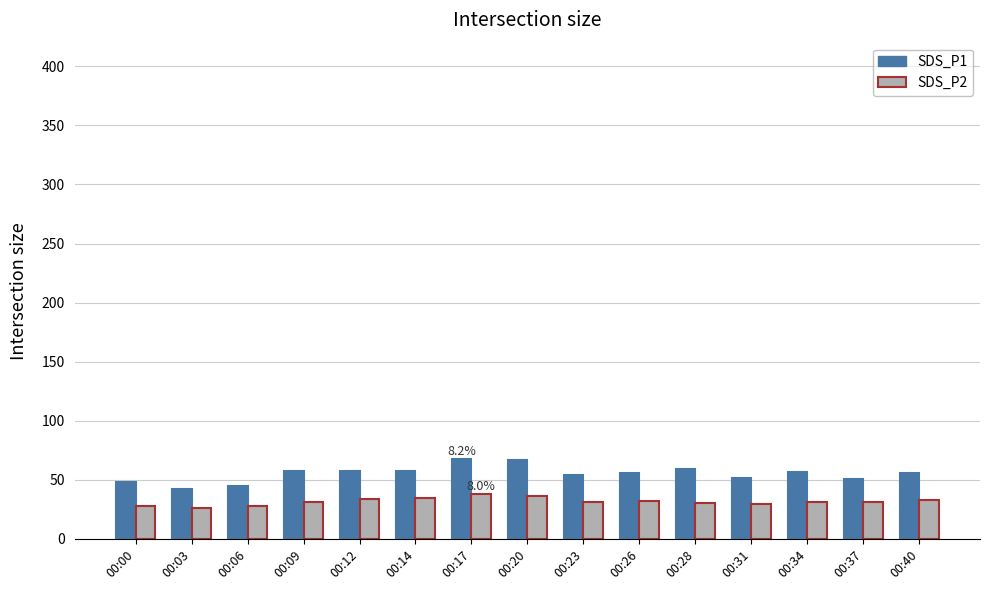

Count the number of data series in this chart.

2